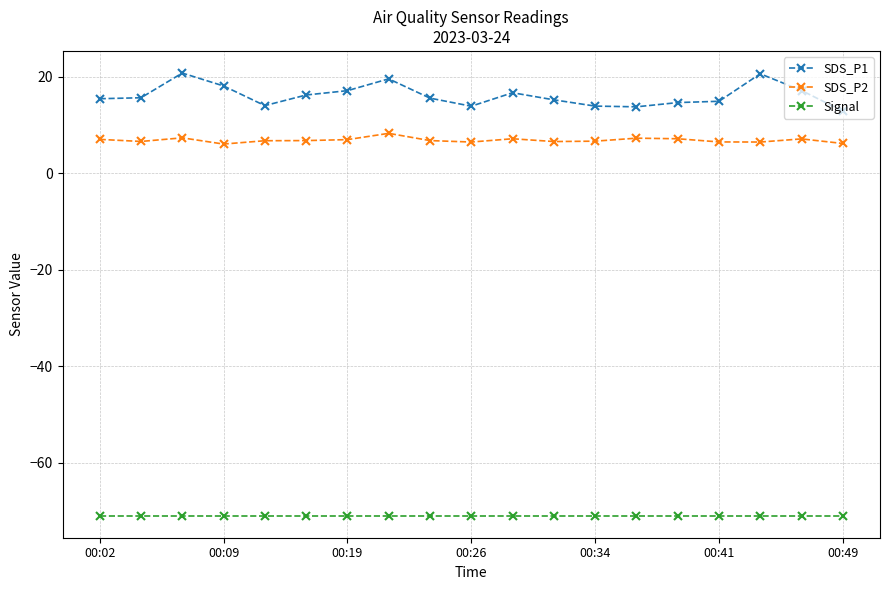

Which series has the widest spread of values?

SDS_P1